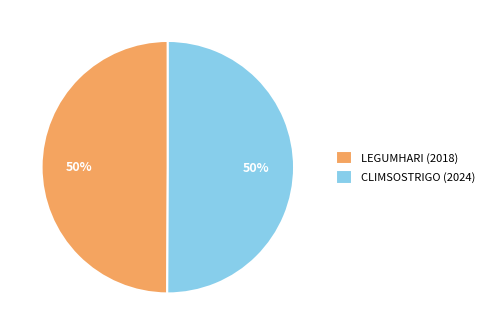

Count the number of slices in the pie.

2